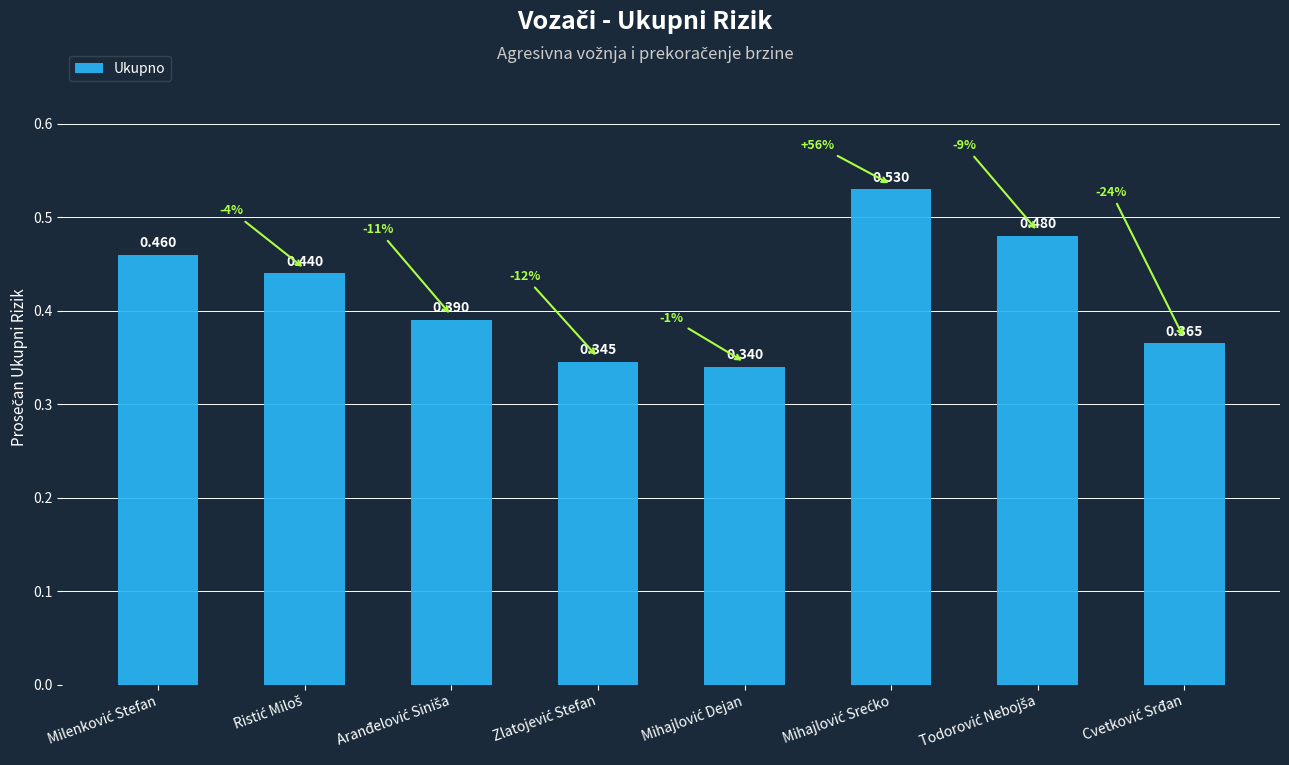

How many bars are there in total?

8